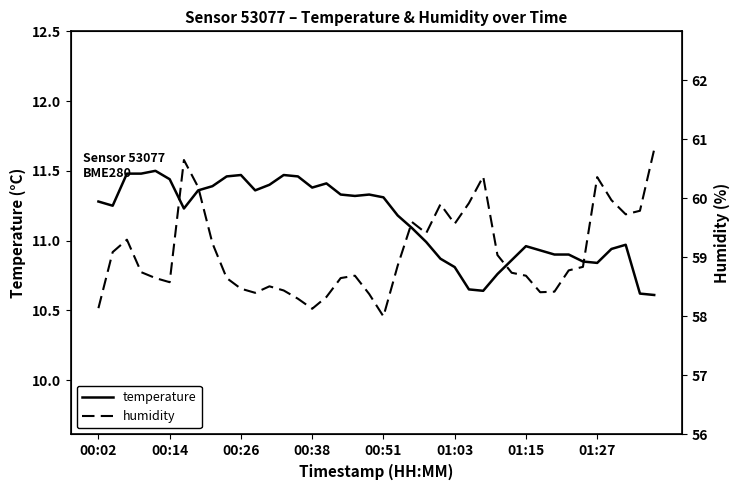

What is the difference between the second highest and minimum values in the temperature series?

0.9